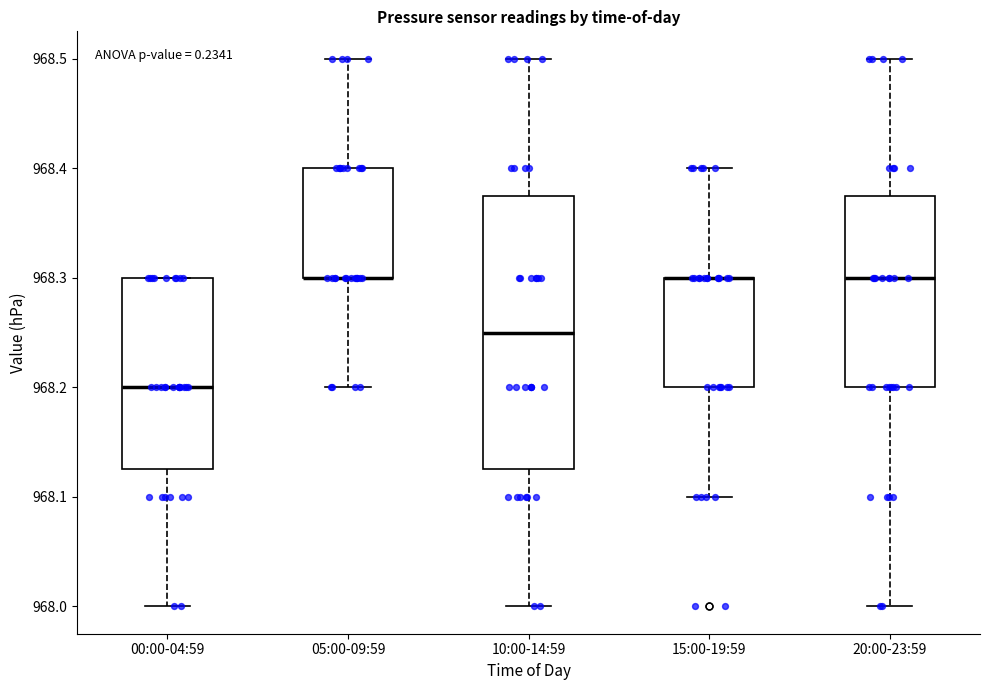

Reading left to right, transcribe this box plot: for each box, give where its median line is, the range the box spans, and where its two whiskers end, as read against the y-axis. The values are not printed on the chart, so give them approximately, as read against the axis.

00:00-04:59: median 968.20, box 968.13 to 968.30, whiskers 968.00 to 968.30
05:00-09:59: median 968.30 (drawn on the box's lower edge), box 968.30 to 968.40, whiskers 968.20 to 968.50
10:00-14:59: median 968.25, box 968.13 to 968.38, whiskers 968.00 to 968.50
15:00-19:59: median 968.30 (drawn on the box's upper edge), box 968.20 to 968.30, whiskers 968.10 to 968.40
20:00-23:59: median 968.30, box 968.20 to 968.38, whiskers 968.00 to 968.50